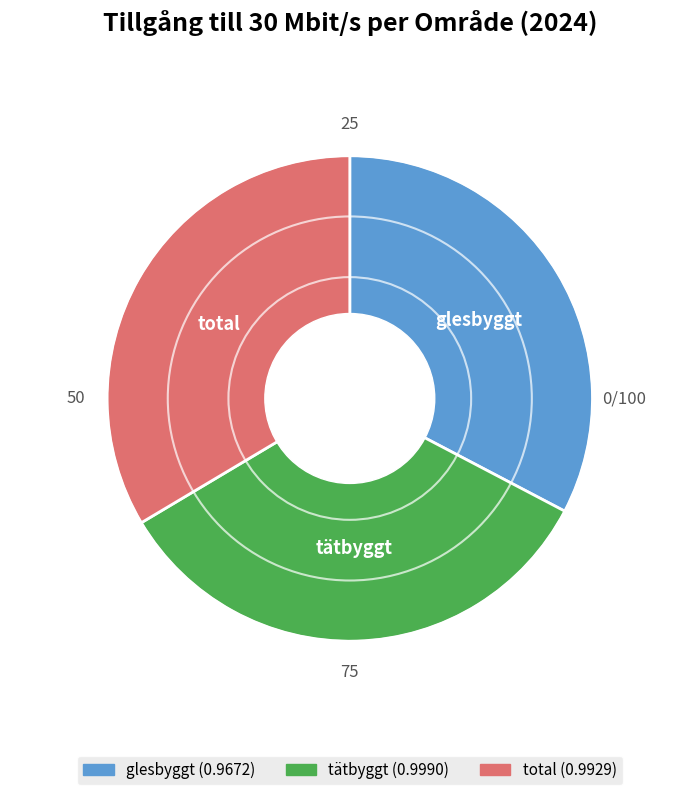

True or false: total accounts for 34% of the total.

True